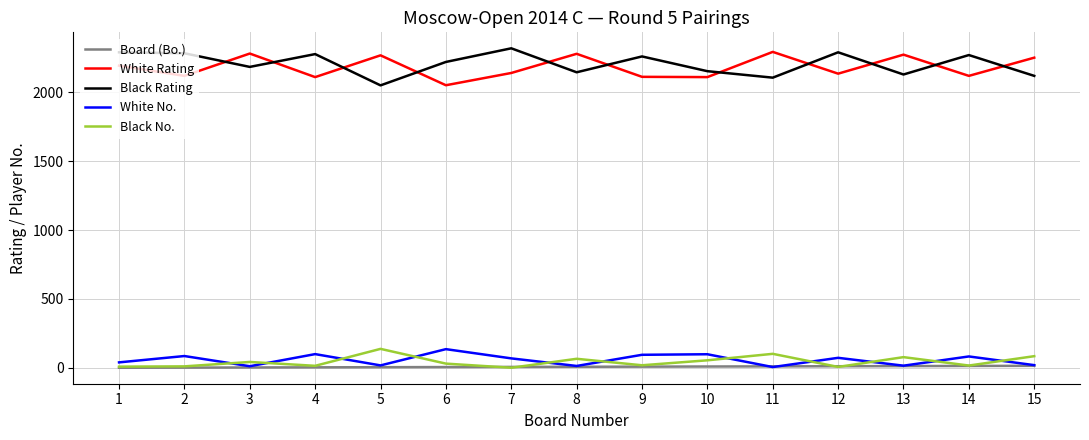

The value of White Rating at 15 is 2251. True or false?

True